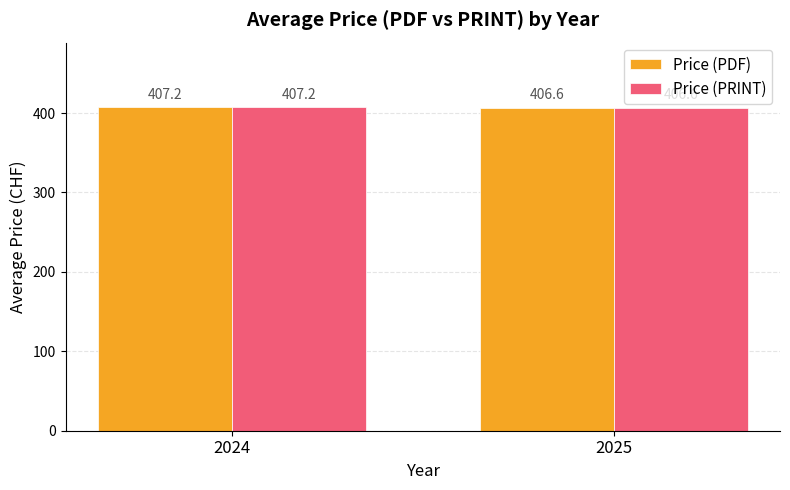

Are the bars horizontal?

No